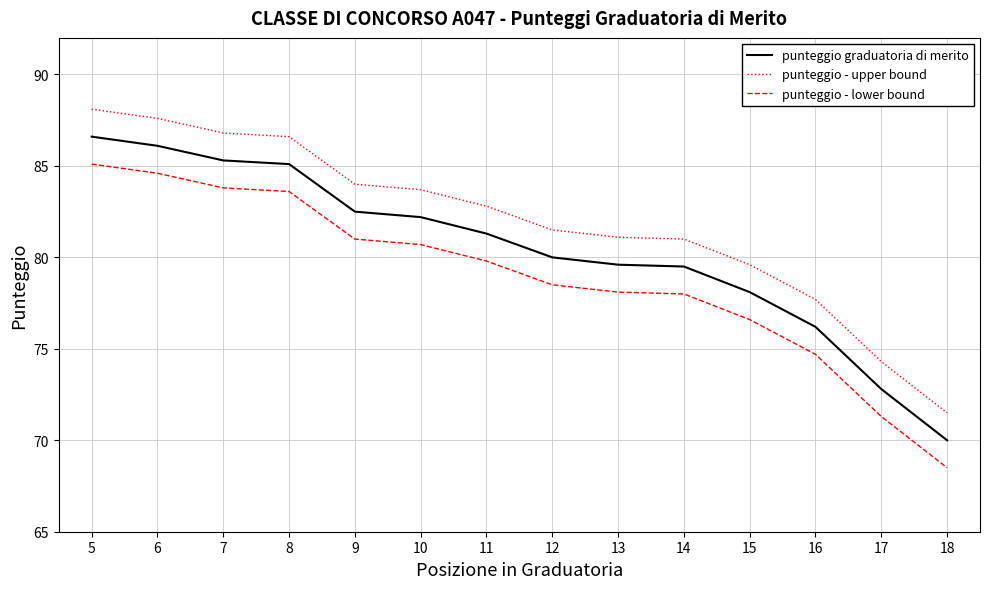

What is the sum of the punteggio graduatoria di merito values at 12 and 8?

165.1